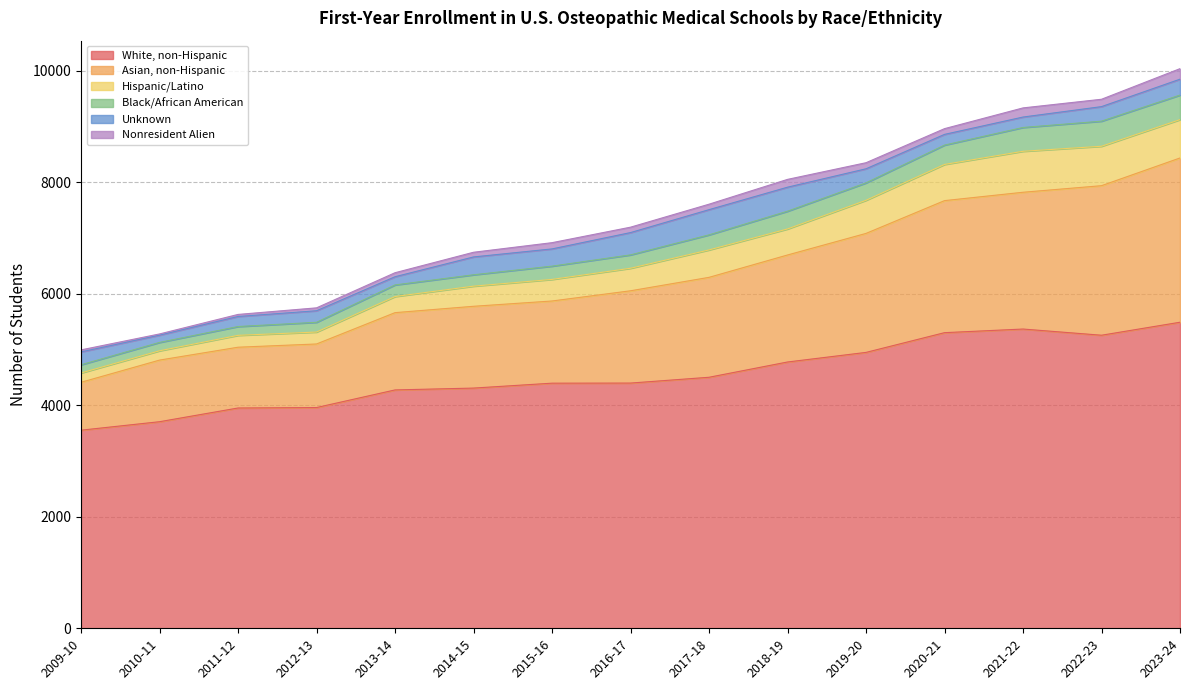

What are all the series names shown in the legend?

White, non-Hispanic, Asian, non-Hispanic, Hispanic/Latino, Black/African American, Unknown, Nonresident Alien